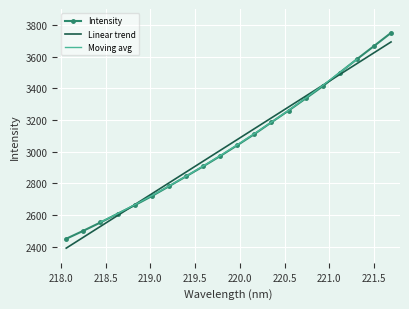

Which category has the lowest value across all series?

218.0596